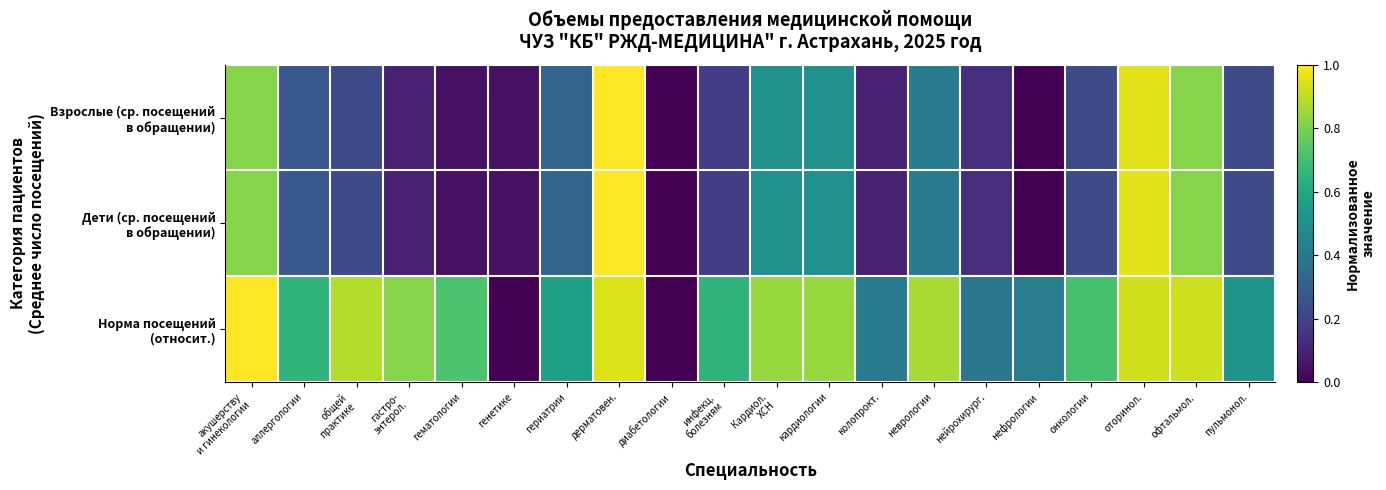

At гематологии, list the series in order from smallest to largest.

Взрослые (ср. посещений в обращении), Дети (ср. посещений в обращении), Норма посещений (относит.)